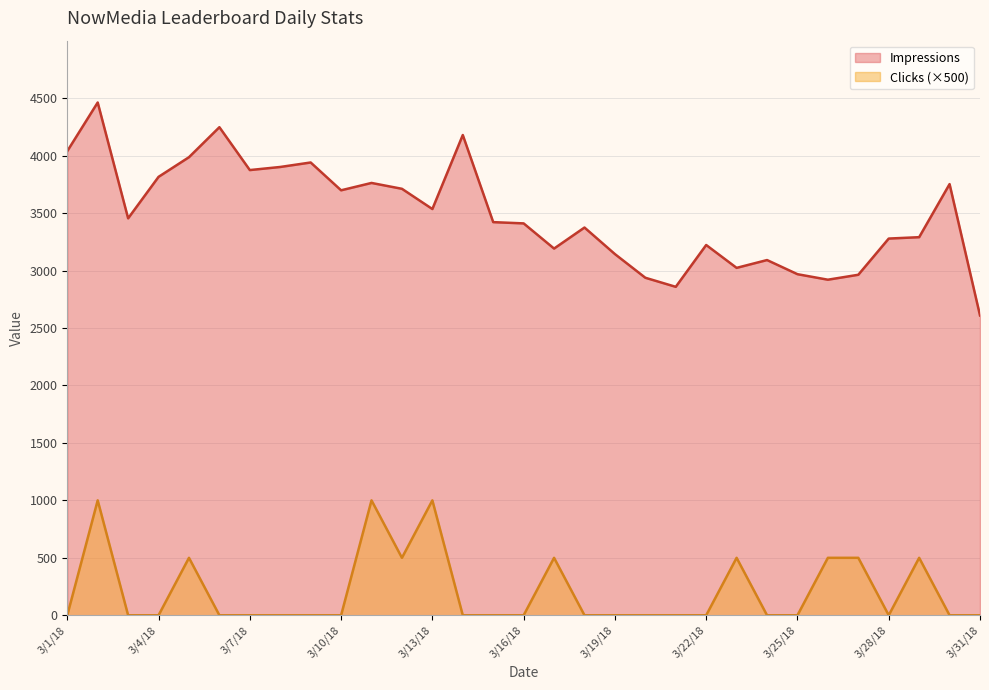

Between 3/24/18 and 3/5/18, which is larger?

3/5/18